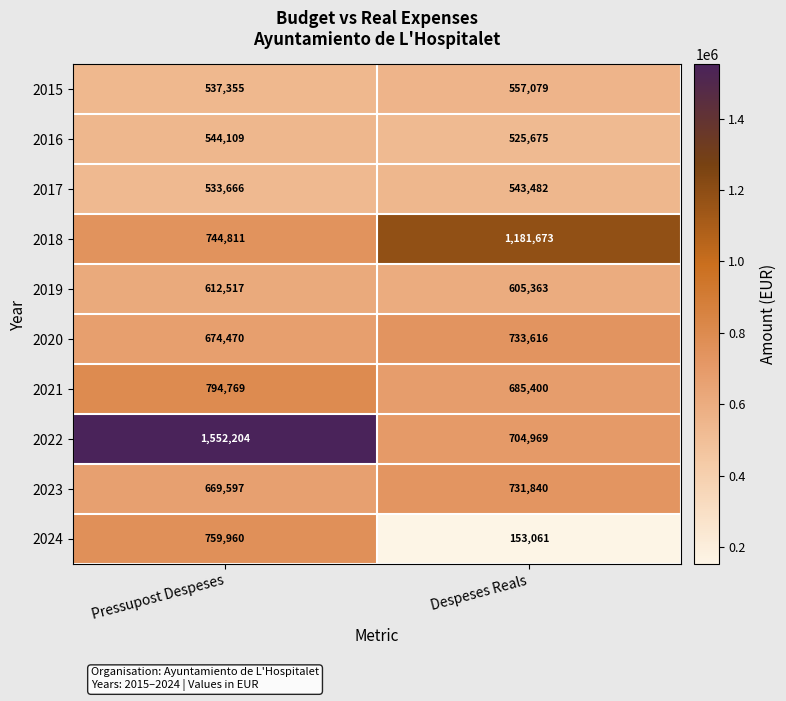

Which label corresponds to the largest value in the chart?

Pressupost Despeses